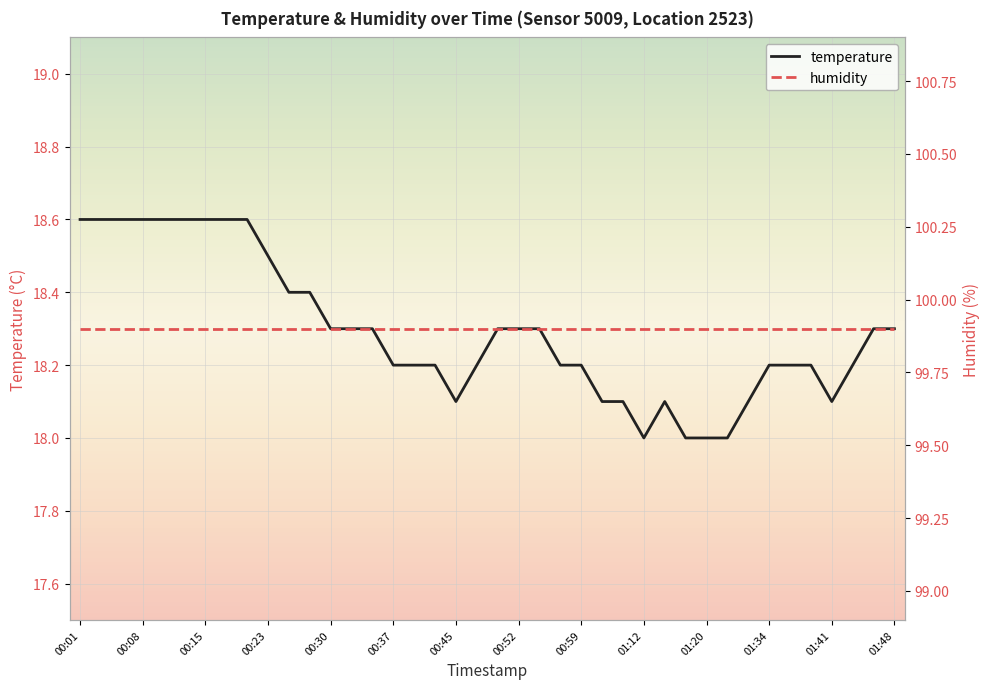

Is it true that temperature equals 18.3 at 00:30?

True